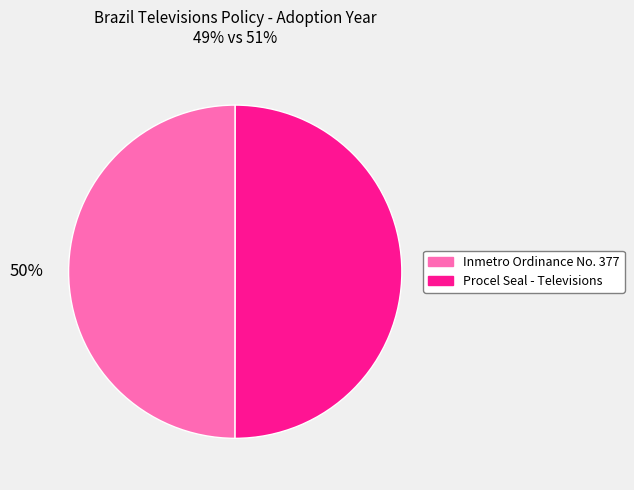

To the nearest percent, what is the combined percentage of Procel Seal - Televisions and Inmetro Ordinance No. 377?

100%